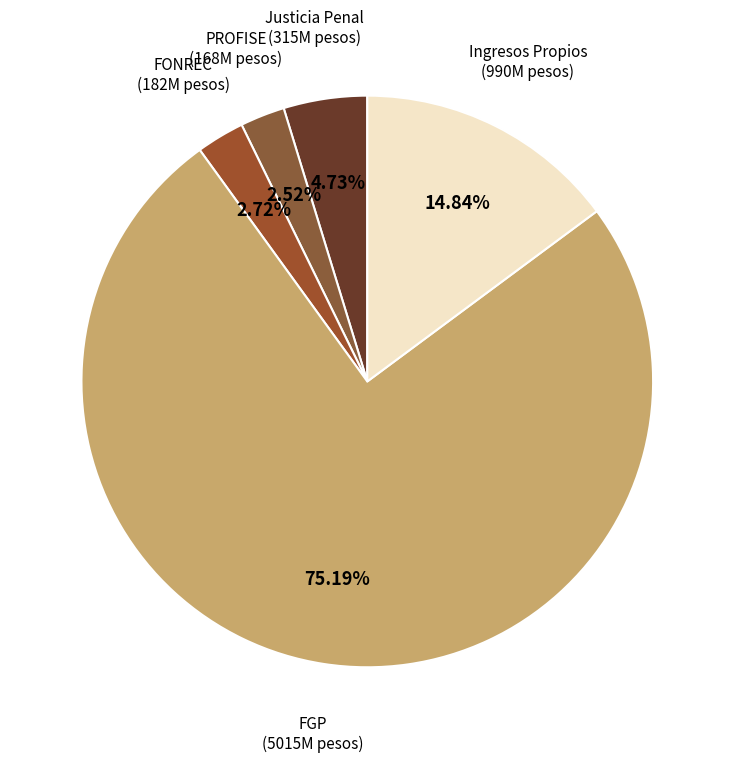

To the nearest percent, what is the combined percentage of Justicia Penal and PROFISE?

7%